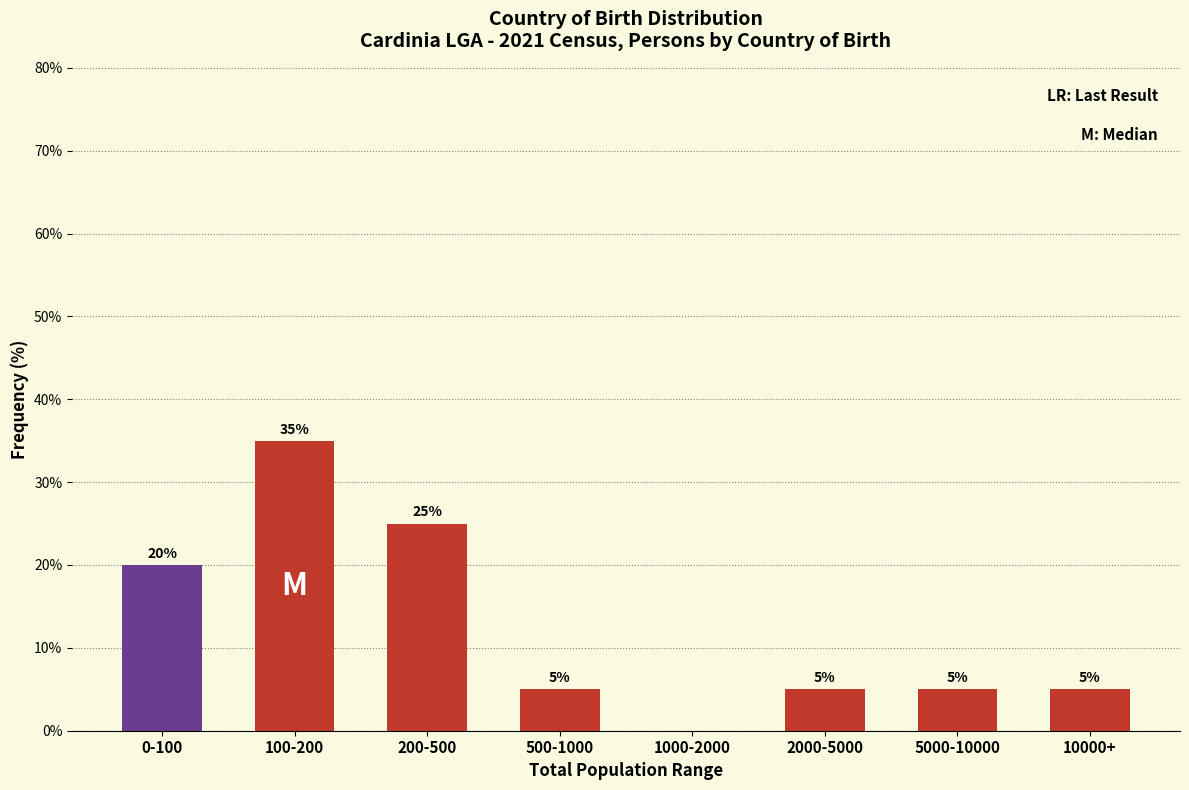

Reading left to right, extract all data points from this chart.

0-100=20	100-200=35	200-500=25	500-1000=5	1000-2000=0	2000-5000=5	5000-10000=5	10000+=5